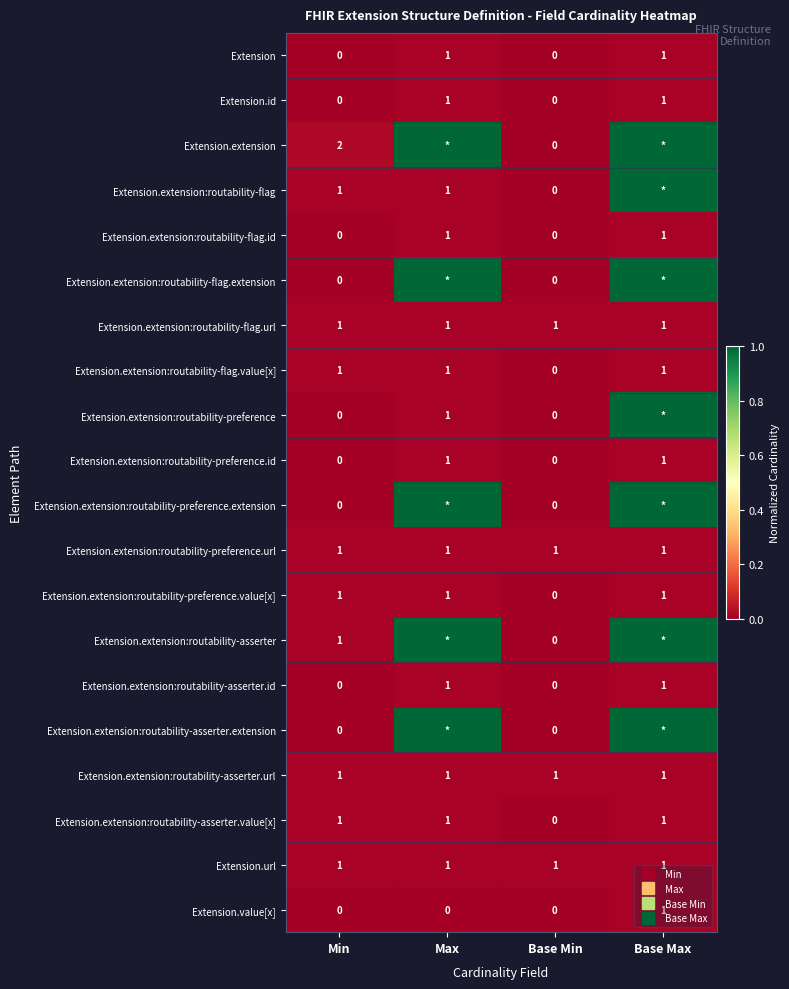

True or false: Extension.extension:routability-asserter.extension has a value of 0.4 at Max.

False